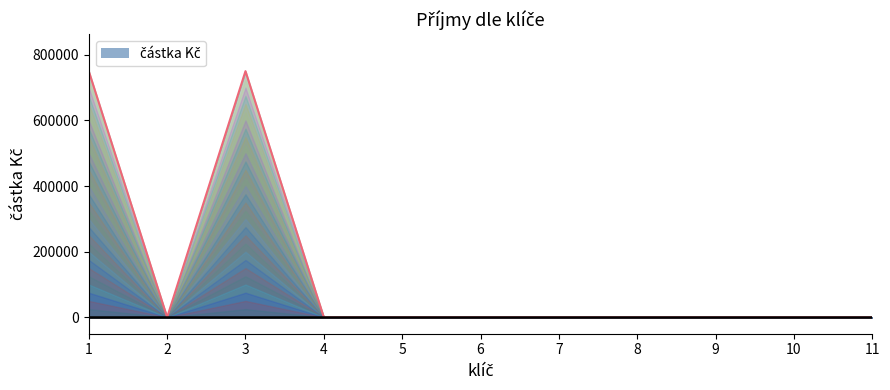

Rank the categories by value from highest to lowest.

1, 3, 2, 4, 5, 6, 7, 8, 9, 10, 11